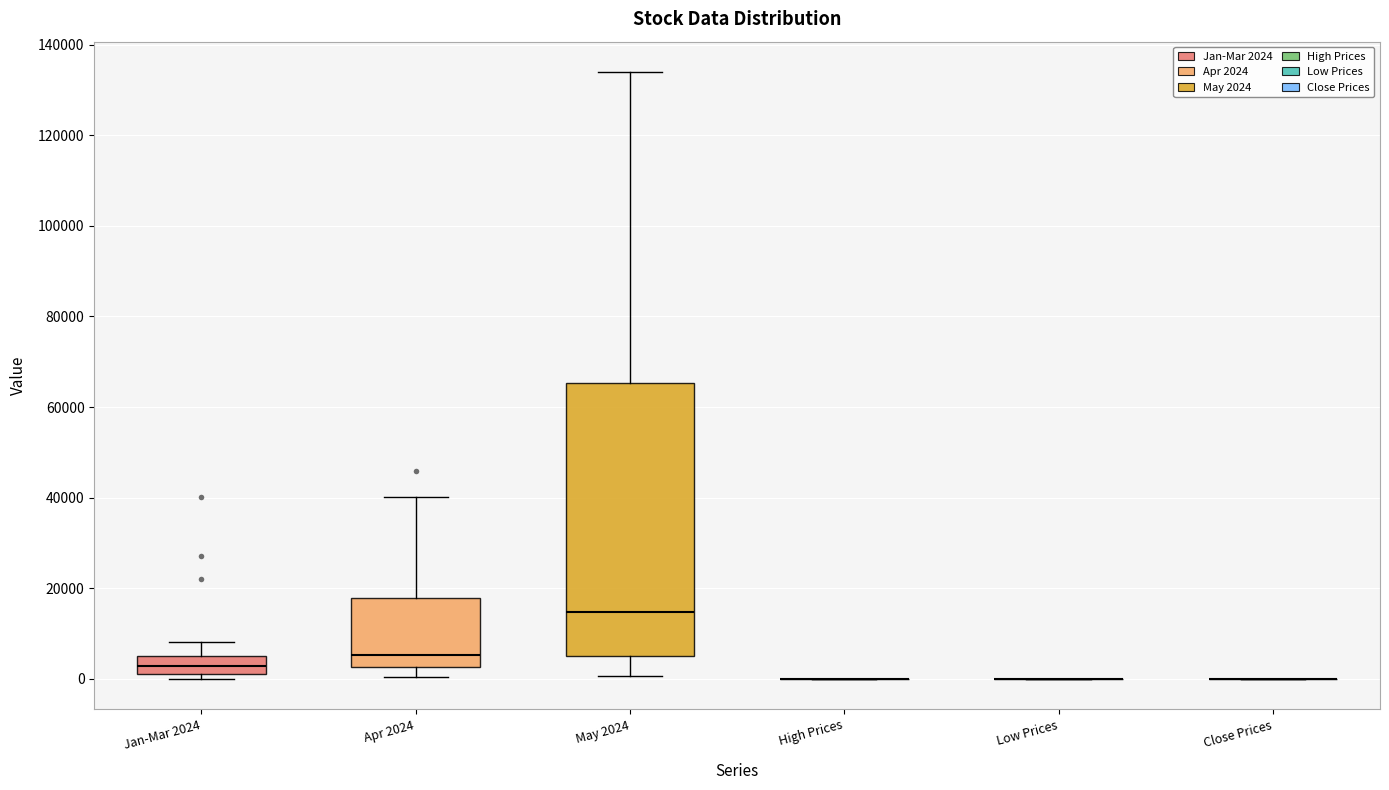

Comparing the boxes themselves (not the whiskers), which one is the tallest?

May 2024